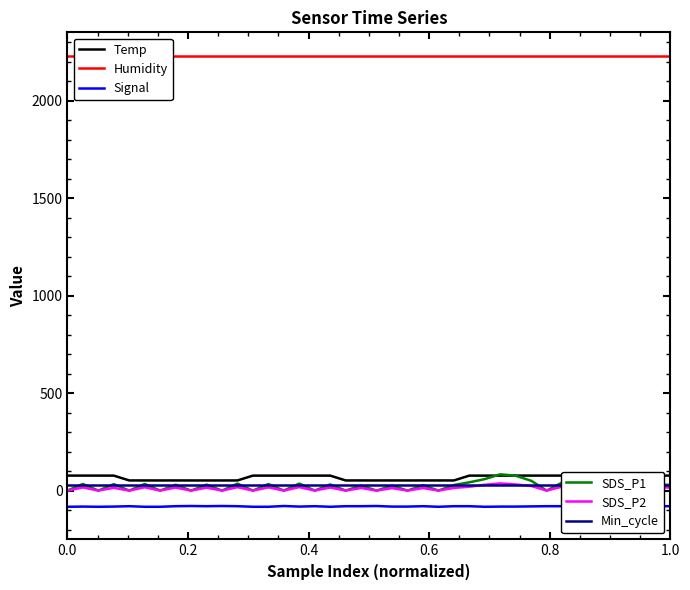

Does the chart have visible grid lines?

No